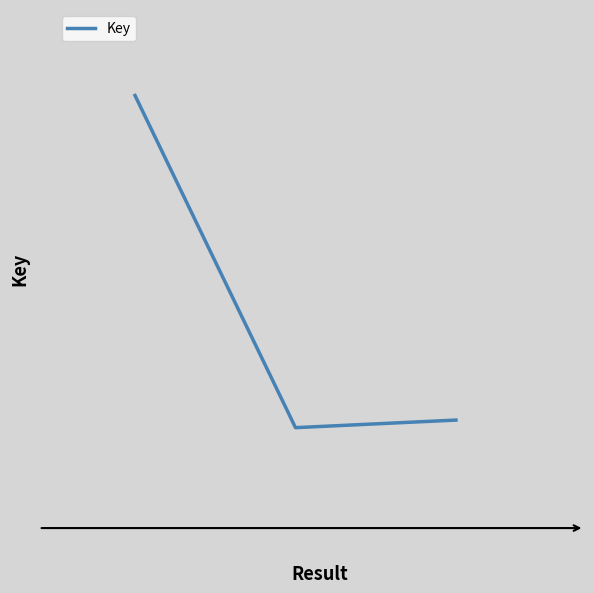

Does the chart display data point markers on the line(s)?

No